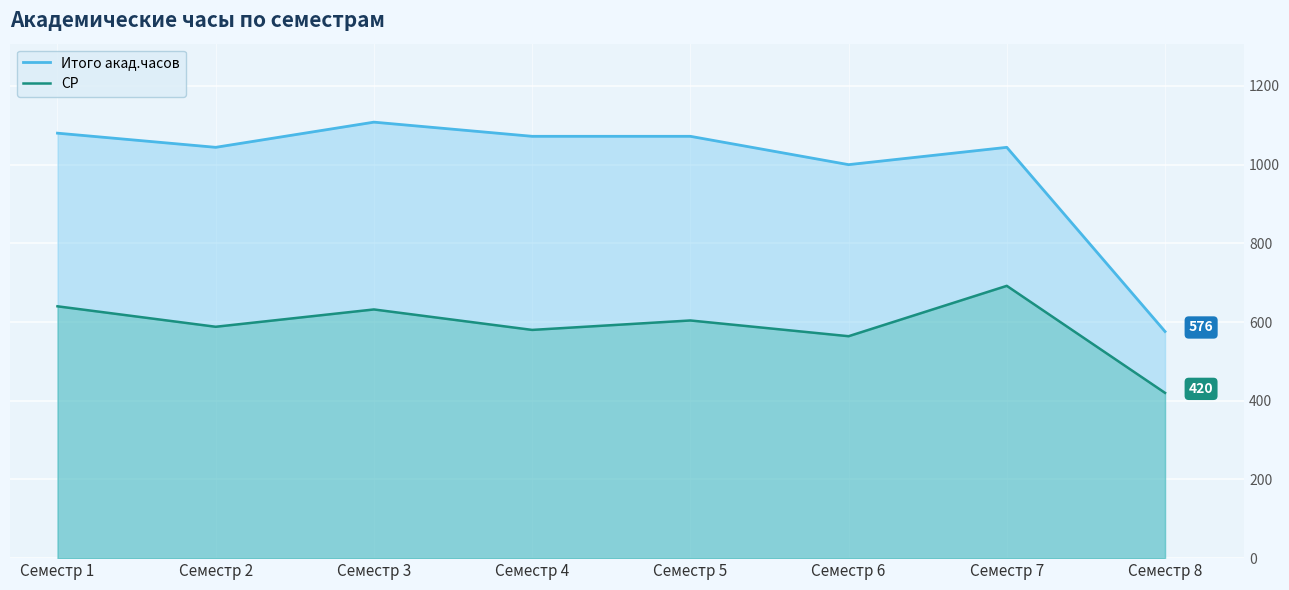

Is it true that СР equals 588 at Семестр 2?

True